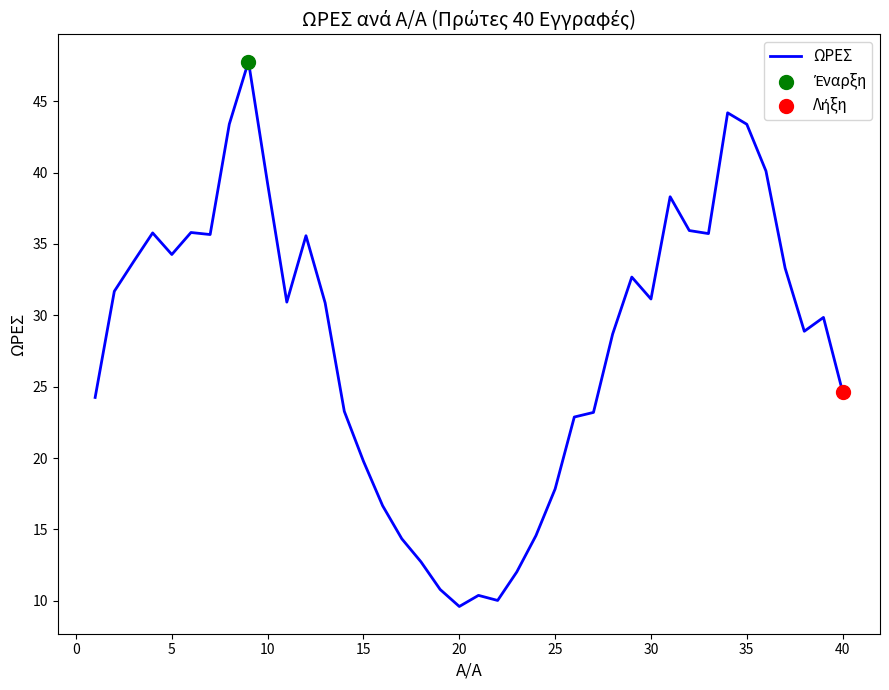

What is the difference between the maximum and minimum values?

38.2